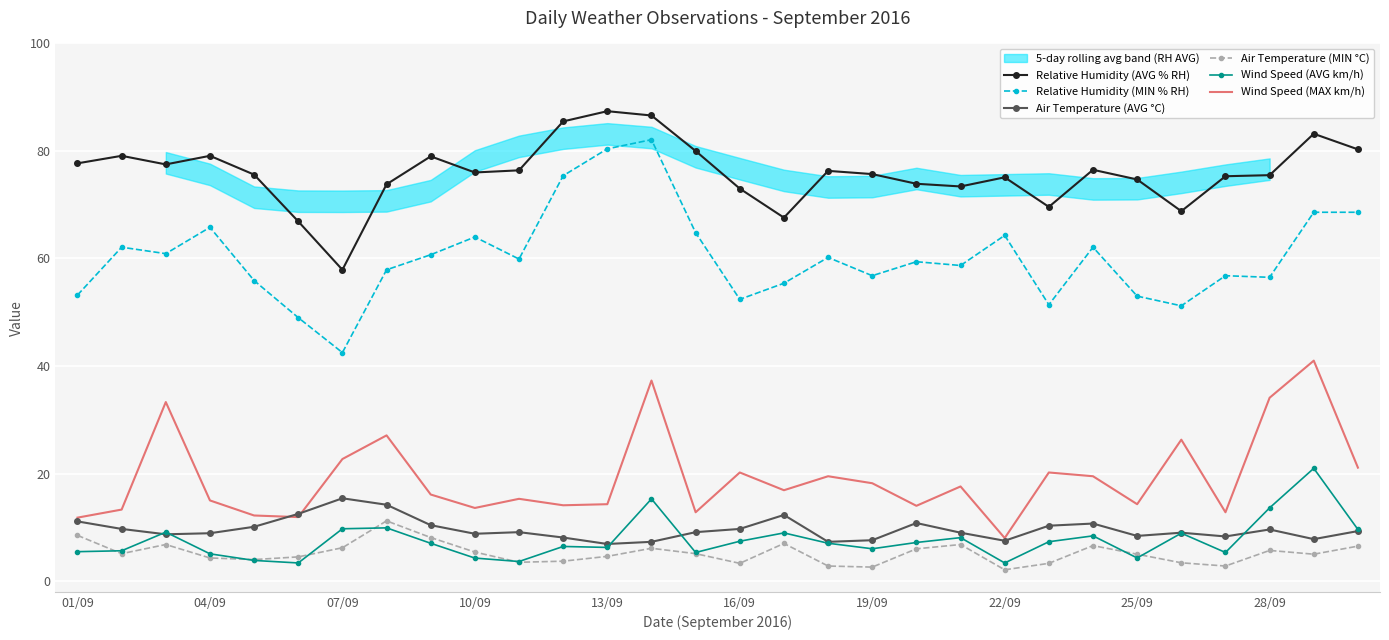

True or false: Air Temperature (AVG °C) and Relative Humidity (MIN % RH) cross at least once.

False